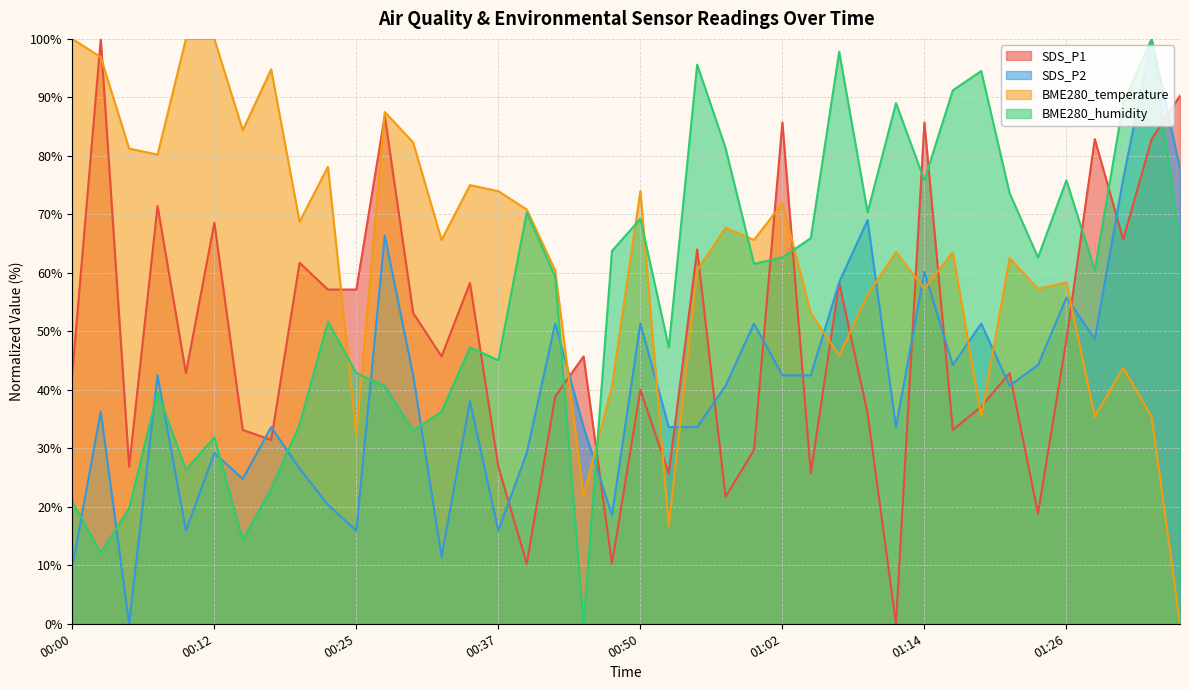

Is it true that SDS_P1 equals 41.5 at 00:59?

False